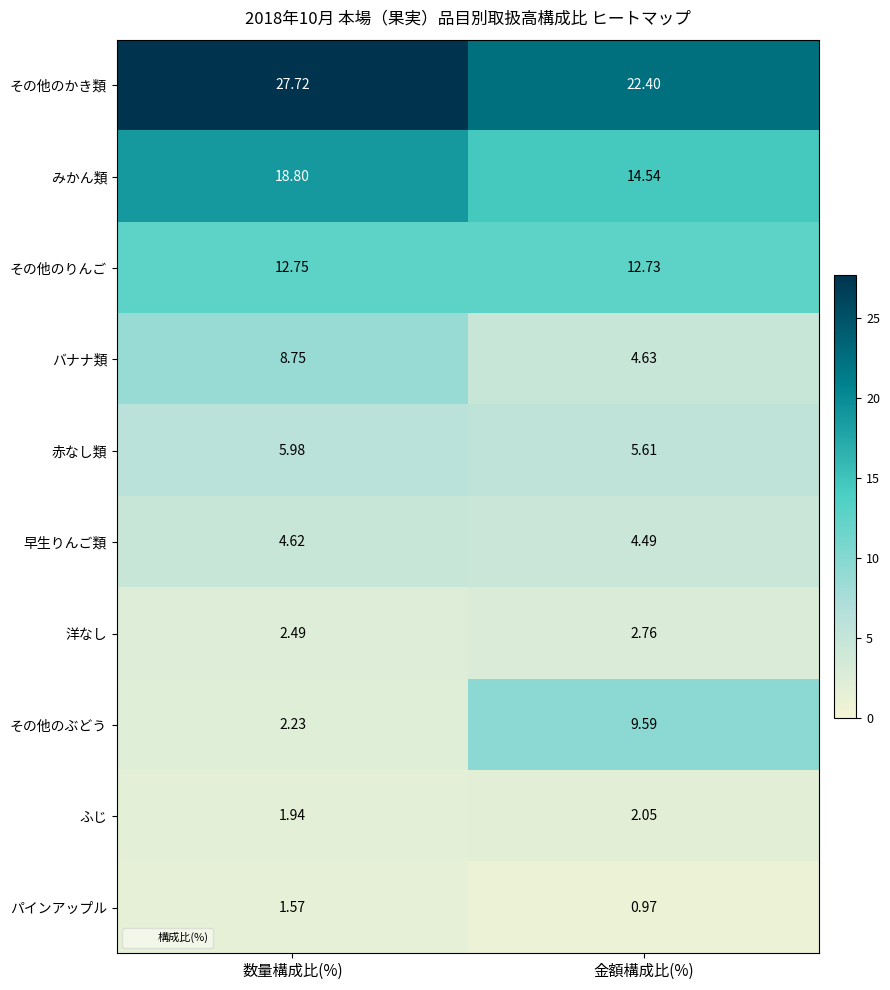

Which series changed the most between 数量構成比(%) and 金額構成比(%)?

その他のぶどう